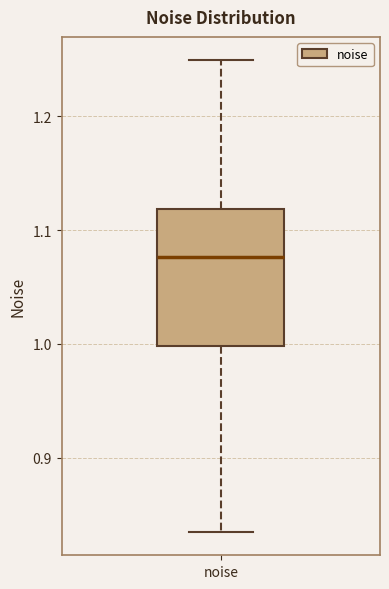

Transcribe this box plot: give where the median line is, the range the box spans, and where the two whiskers end, as read against the y-axis. The values are not printed on the chart, so give them approximately, as read against the axis.

median 1.08, box 1.00 to 1.12, whiskers 0.83 to 1.25